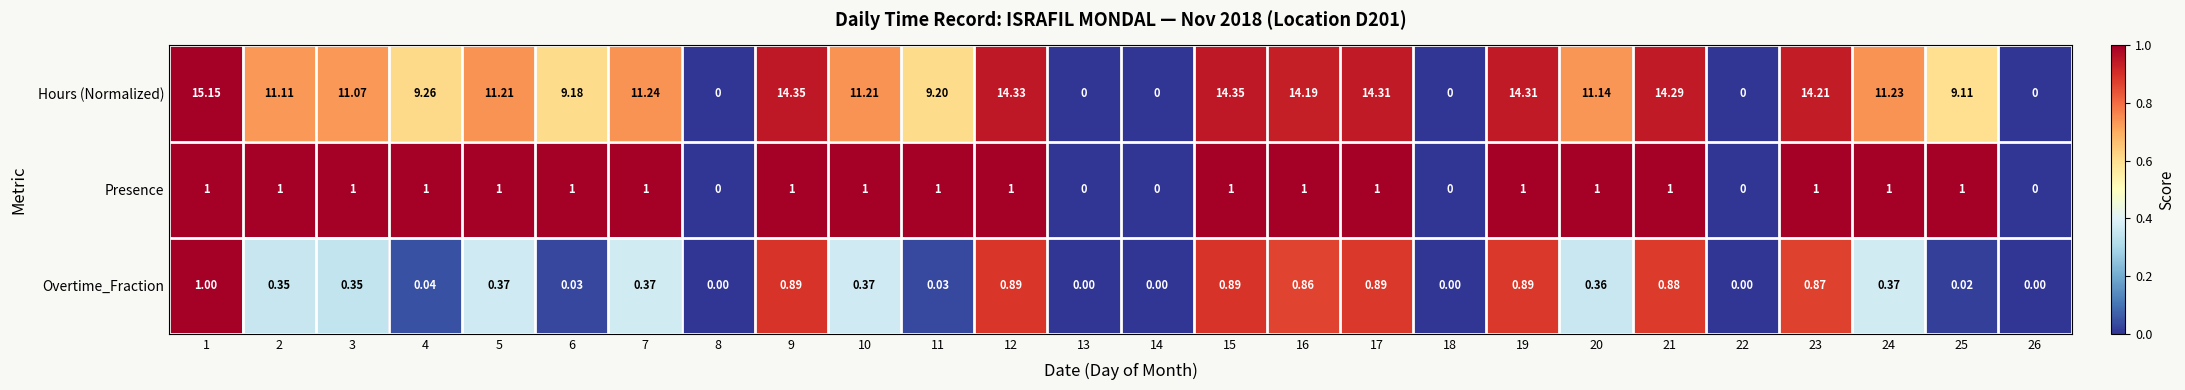

Is the value of Hours (Normalized) at 16 greater than the value of Presence at 10?

Yes